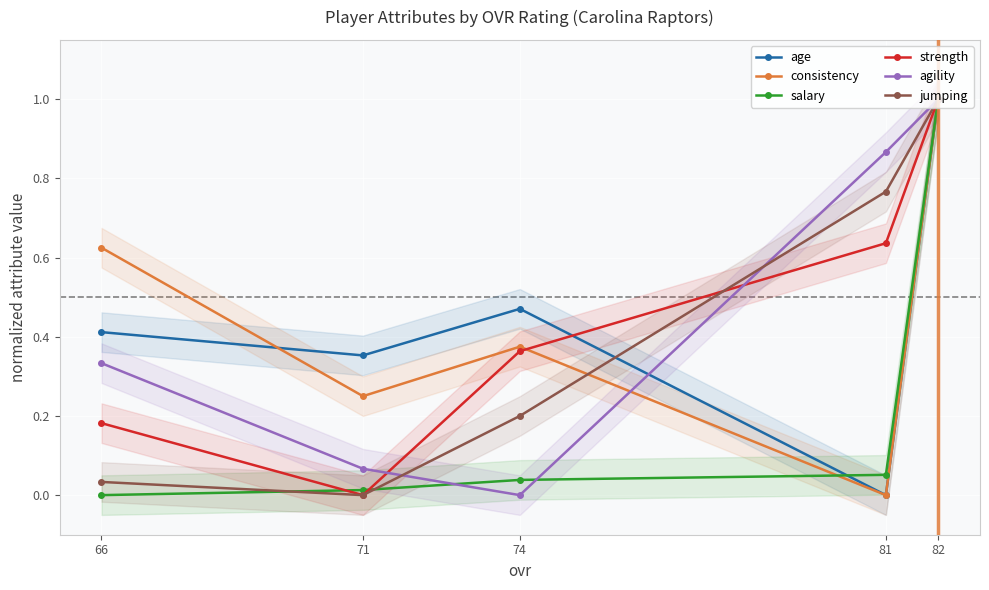

What is the difference between the second highest and minimum values in the consistency series?

0.6